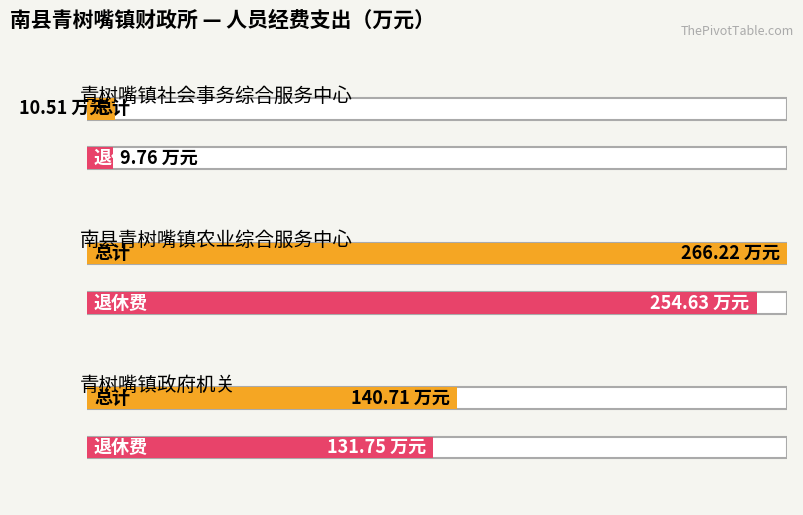

Rank the series by their average value, from lowest to highest.

退休费, 总计